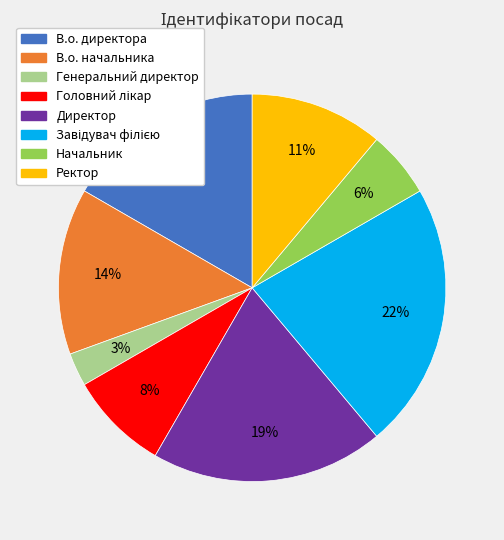

To the nearest percent, what is the average slice percentage?

12%